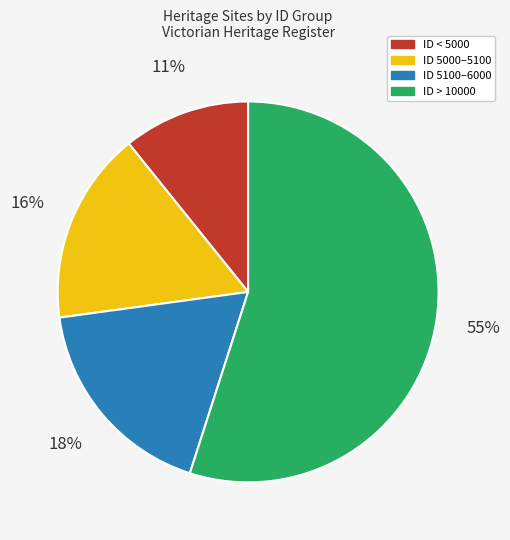

Is there a majority slice in this chart?

Yes